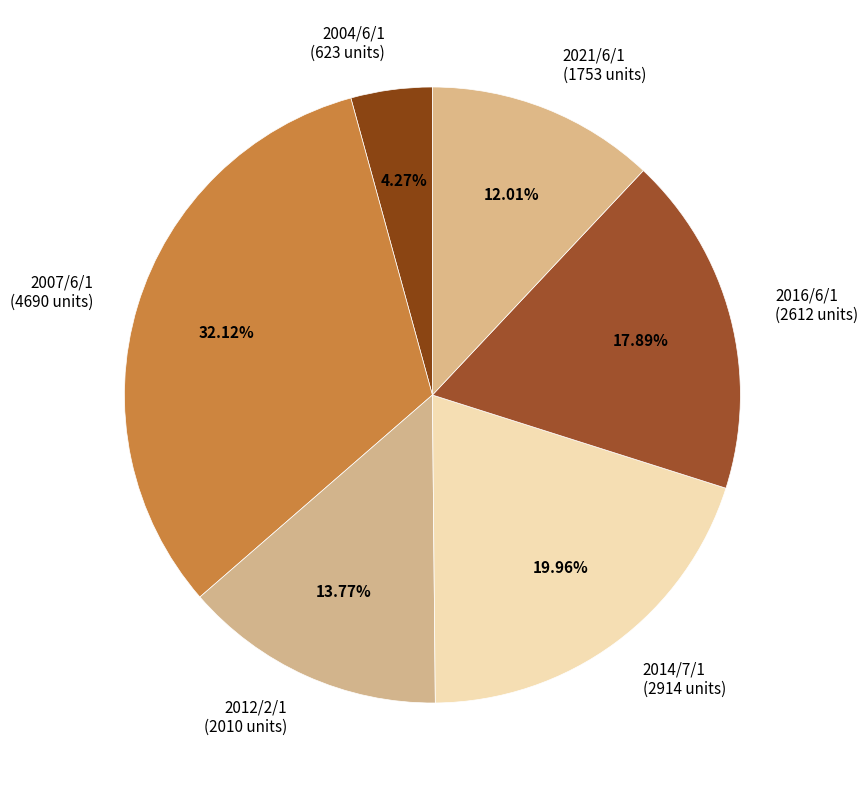

To the nearest percent, what portion does 2007/6/1 represent?

32%